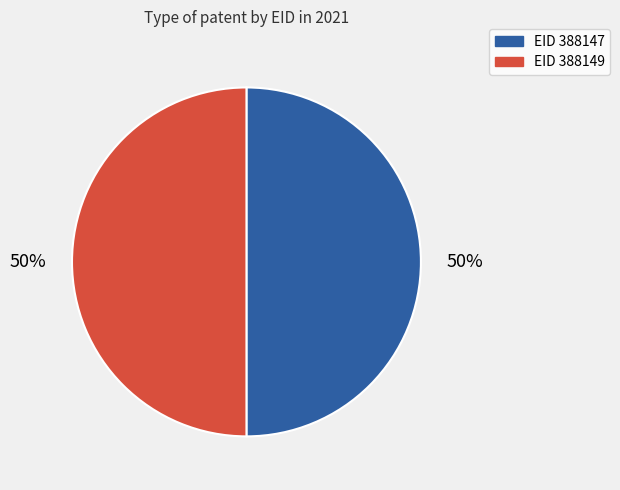

The EID 388147 slice represents 62% of the pie. True or false?

False